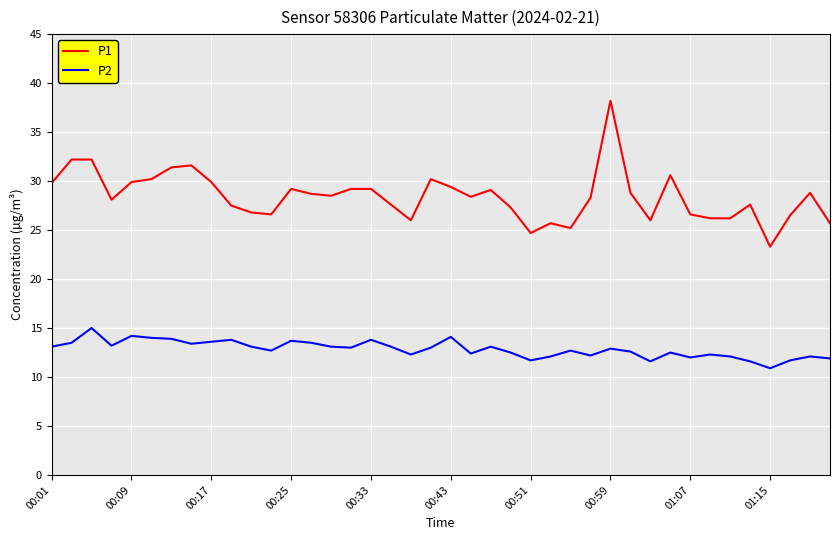

What is the difference between the maximum and minimum values in the P2 series?

4.1